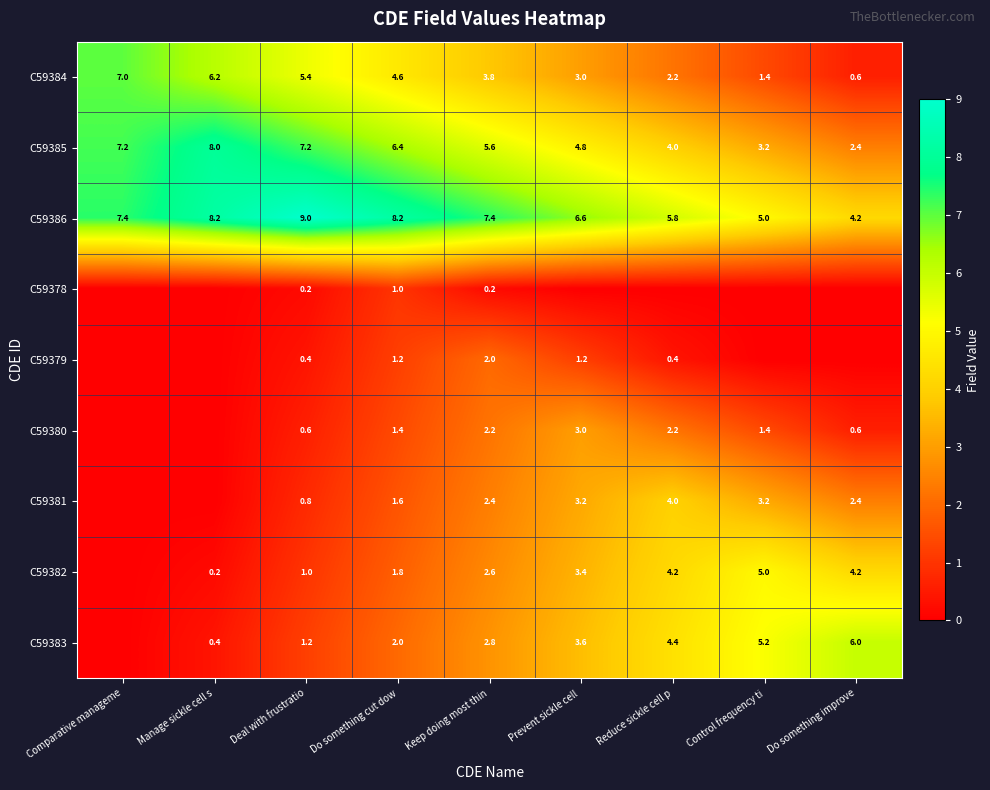

At which category does the chart reach its peak across all series?

Deal with frustratio